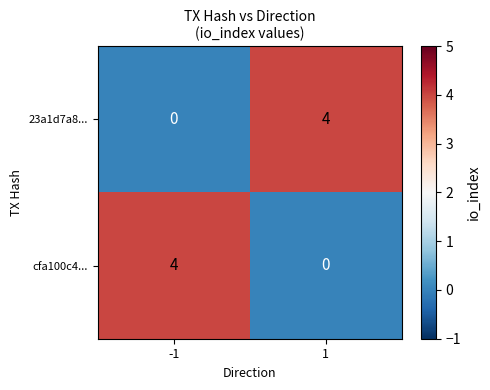

Is it true that cfa100c4... equals 0 at 1?

True